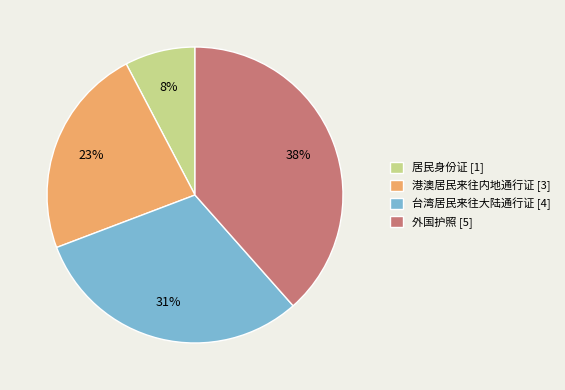

The 港澳居民来往内地通行证 slice represents 9% of the pie. True or false?

False